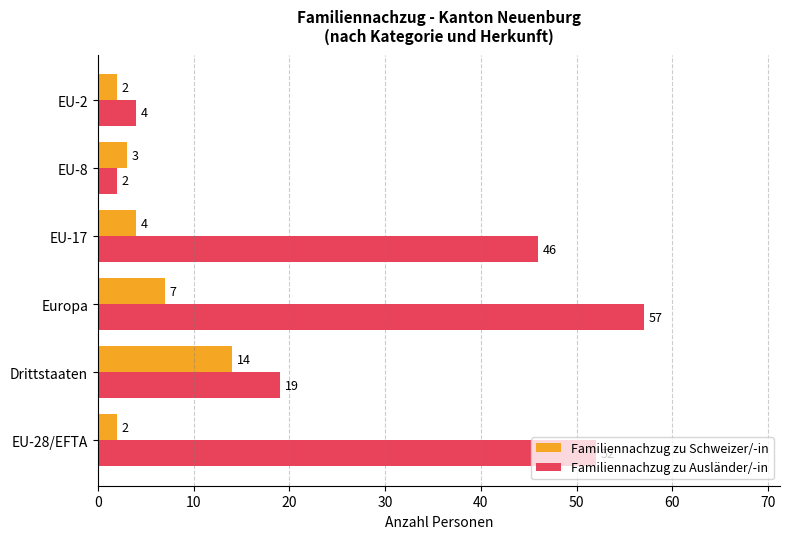

List the series in order of their overall mean, lowest first.

Familiennachzug zu Schweizer/-in, Familiennachzug zu Ausländer/-in